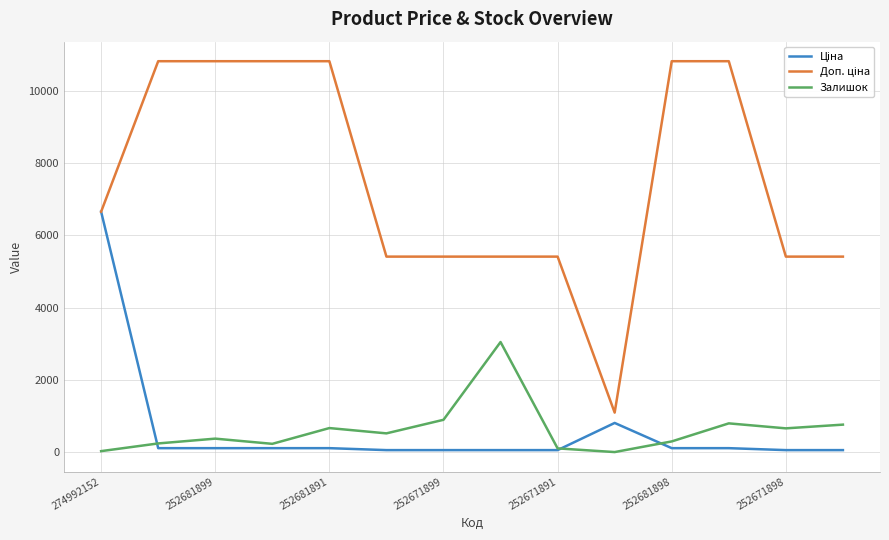

What is the greatest value displayed?

10827.0